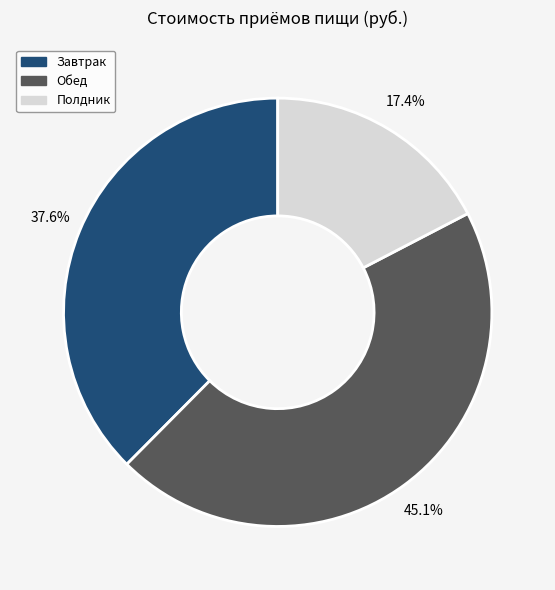

Which slice is the smallest?

Полдник